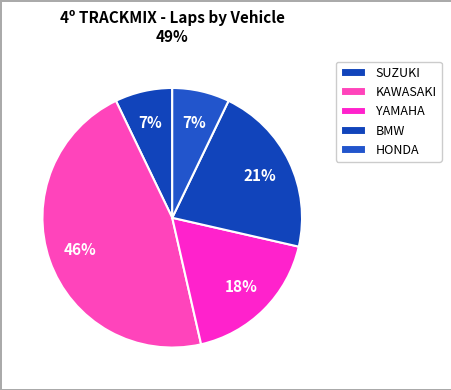

Is there a majority slice in this chart?

No